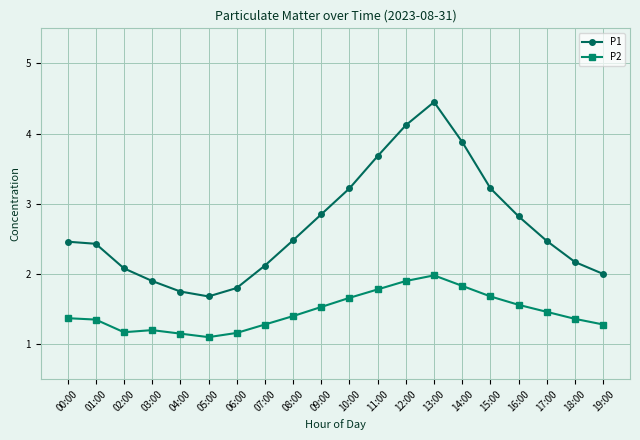

Is this an area chart (filled region under the line)?

No